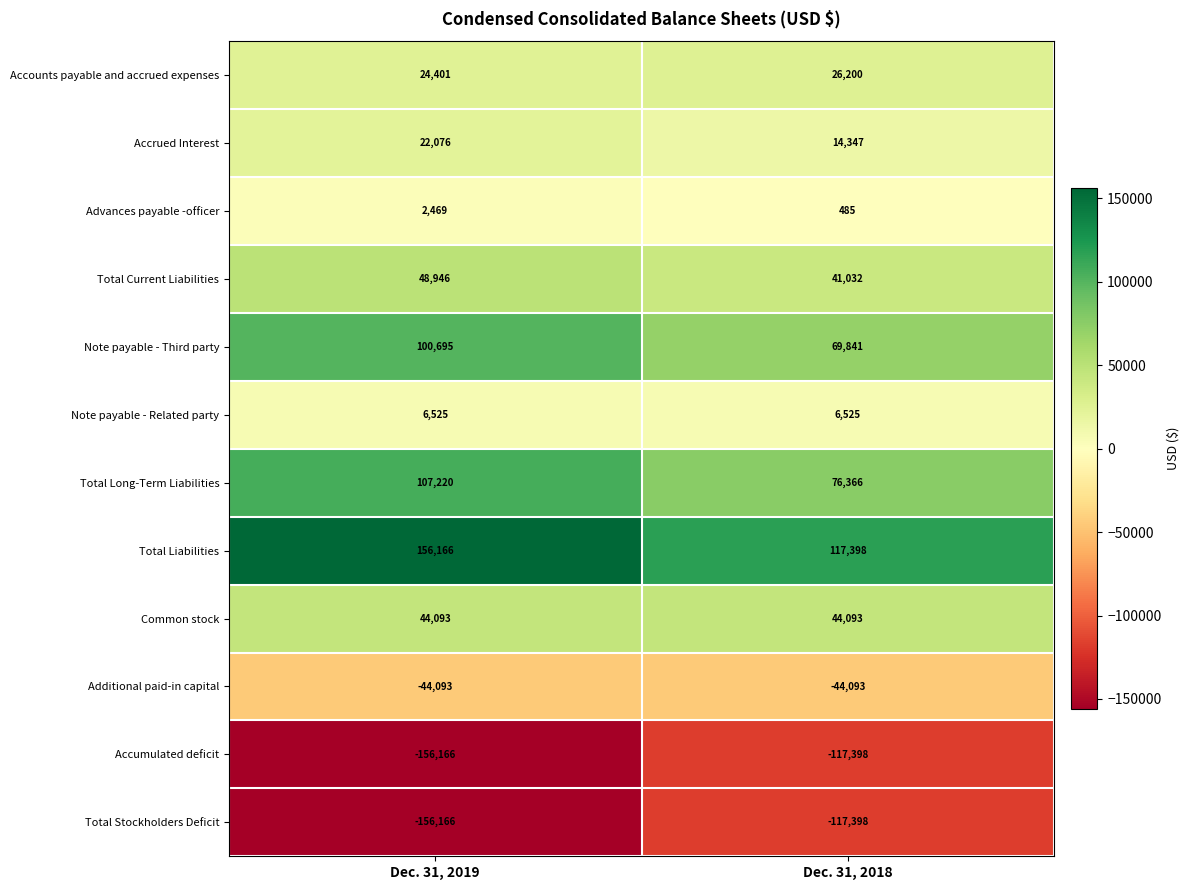

True or false: Total Current Liabilities has a value of 48946 at Dec. 31, 2019.

True